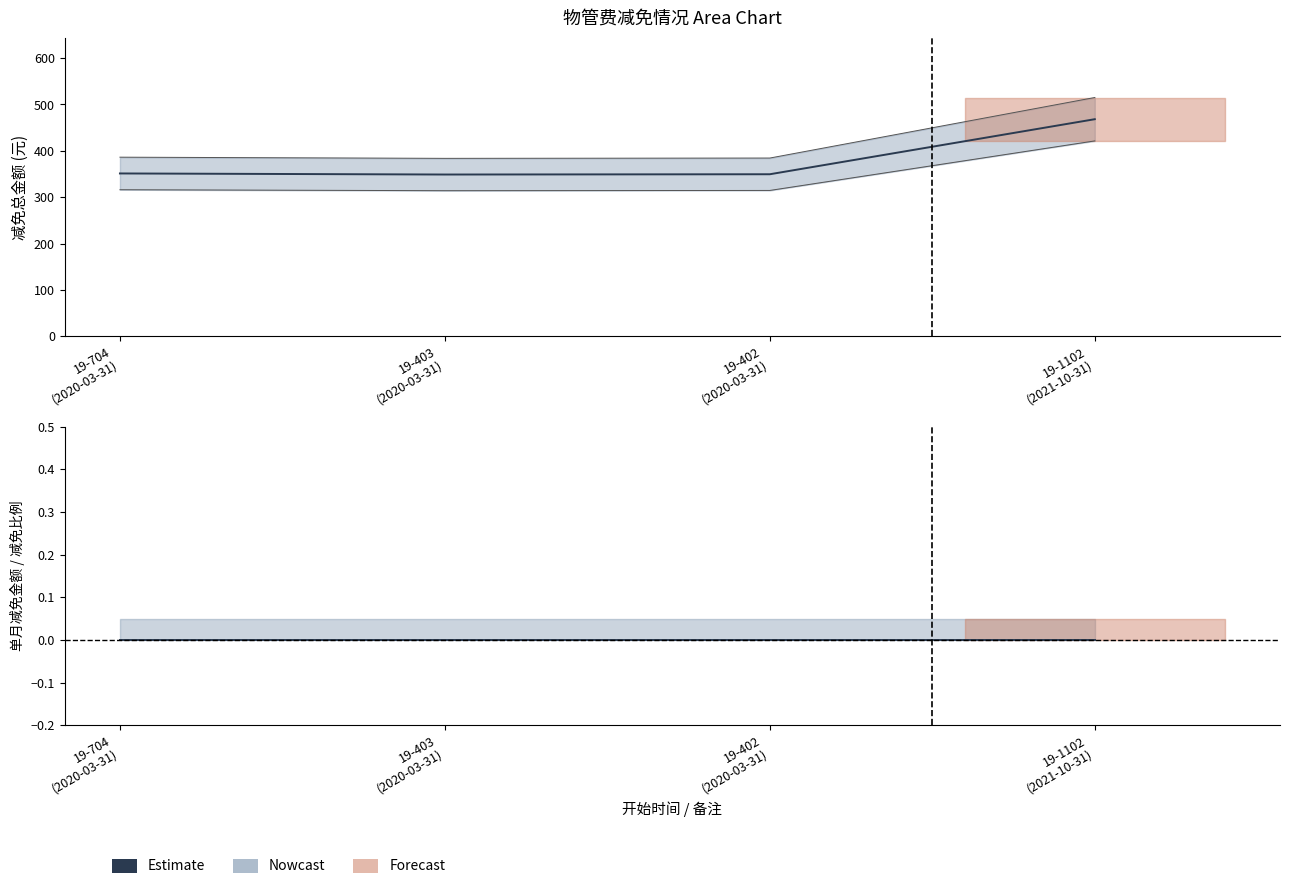

True or false: 减免比例 and 单月减免金额 cross at least once.

False